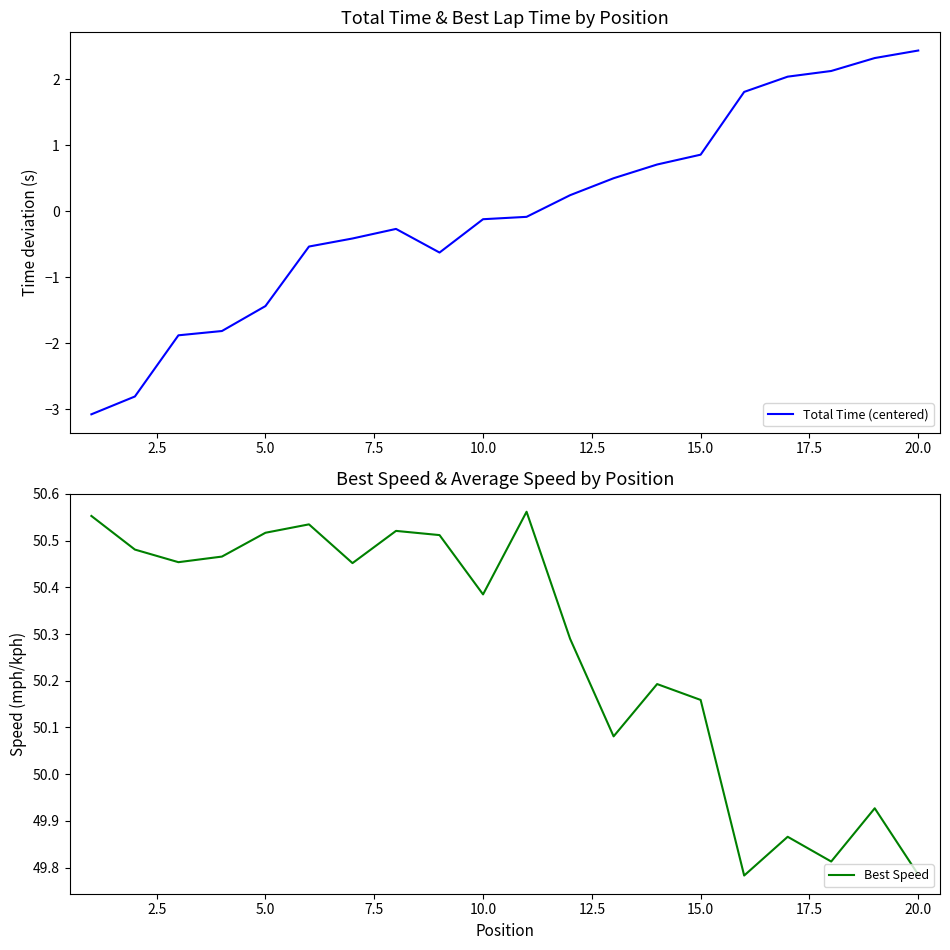

At how many categories does at least one series exceed 2?

20